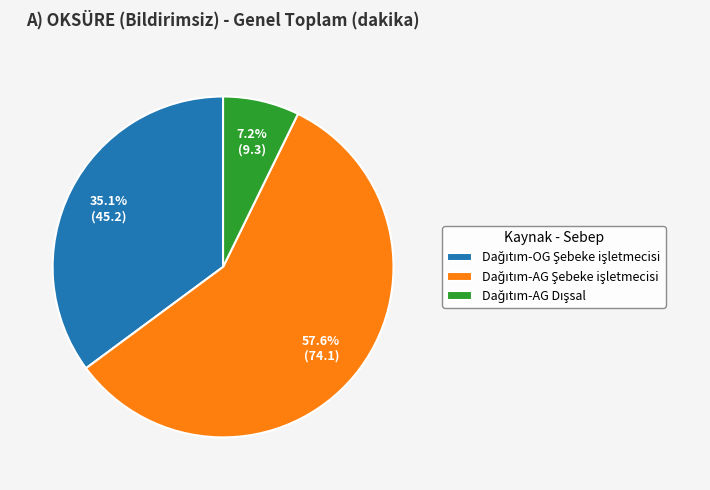

Is there a majority slice in this chart?

Yes